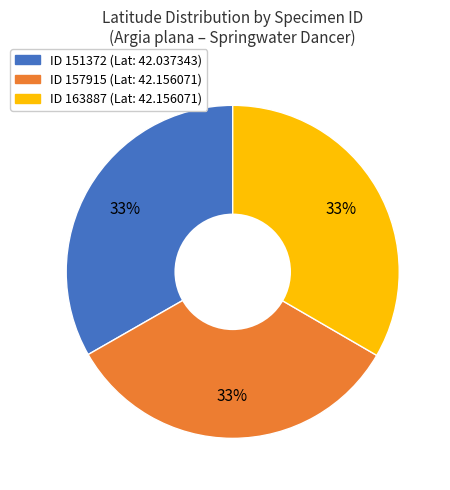

To the nearest percent, what is the average slice percentage?

33%